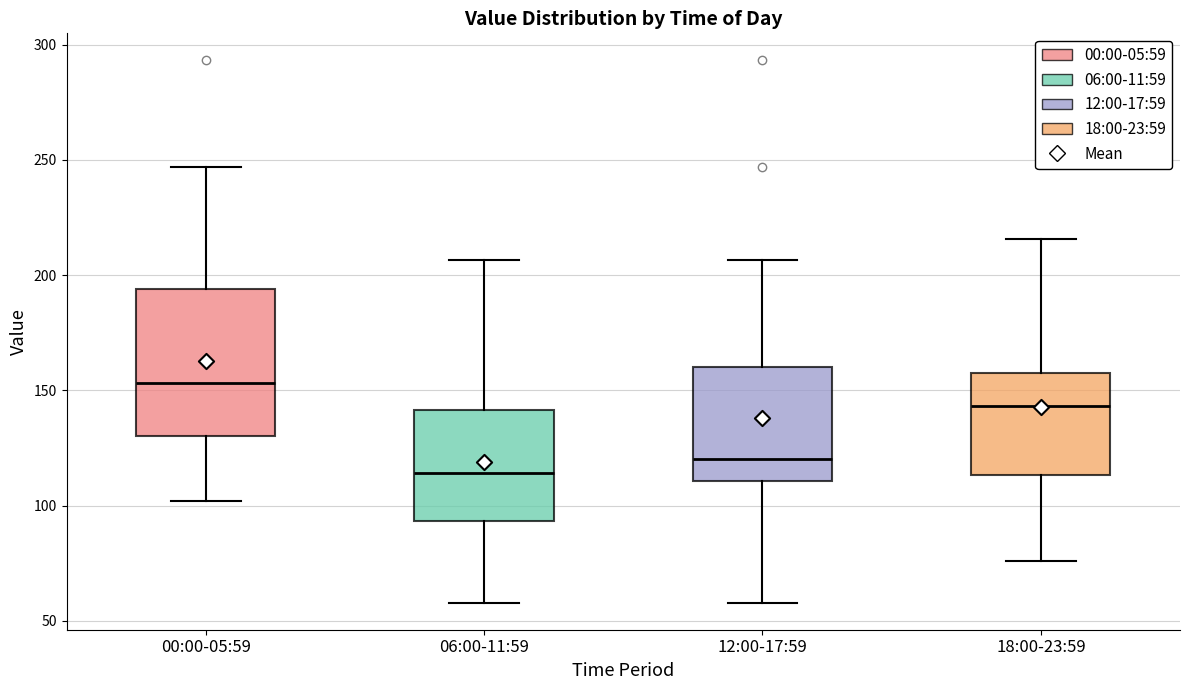

Which box has the highest median line?

00:00-05:59